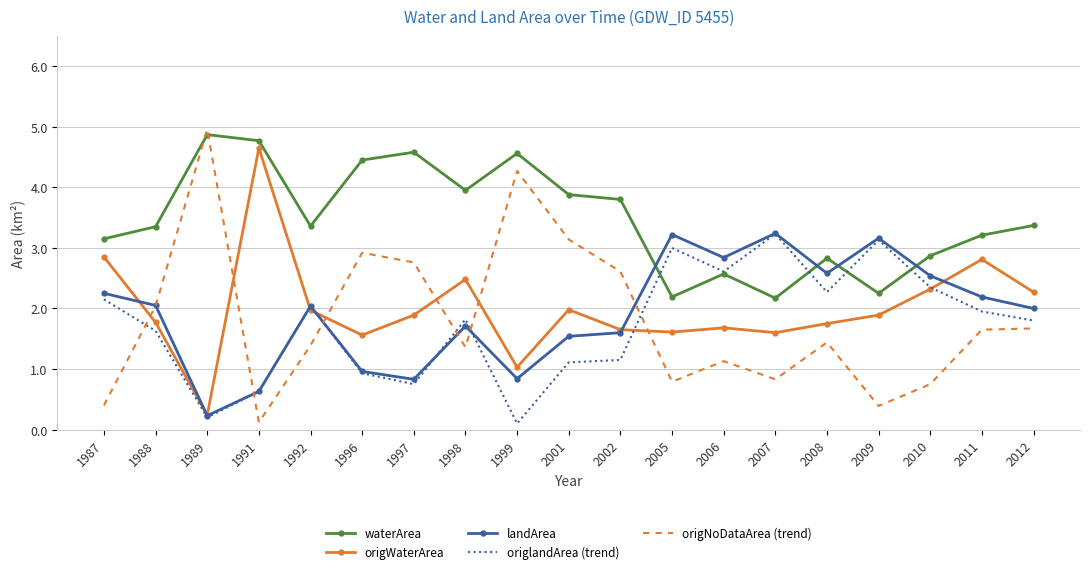

Where is the first local maximum for waterArea?

1989